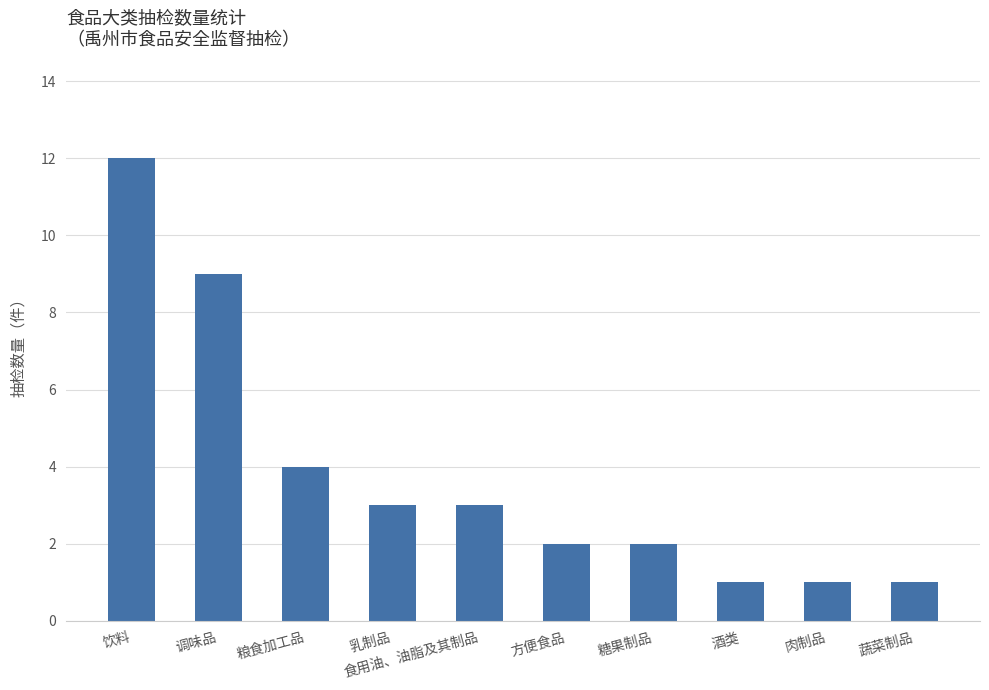

What is the change in value from 乳制品 to 糖果制品?

-1